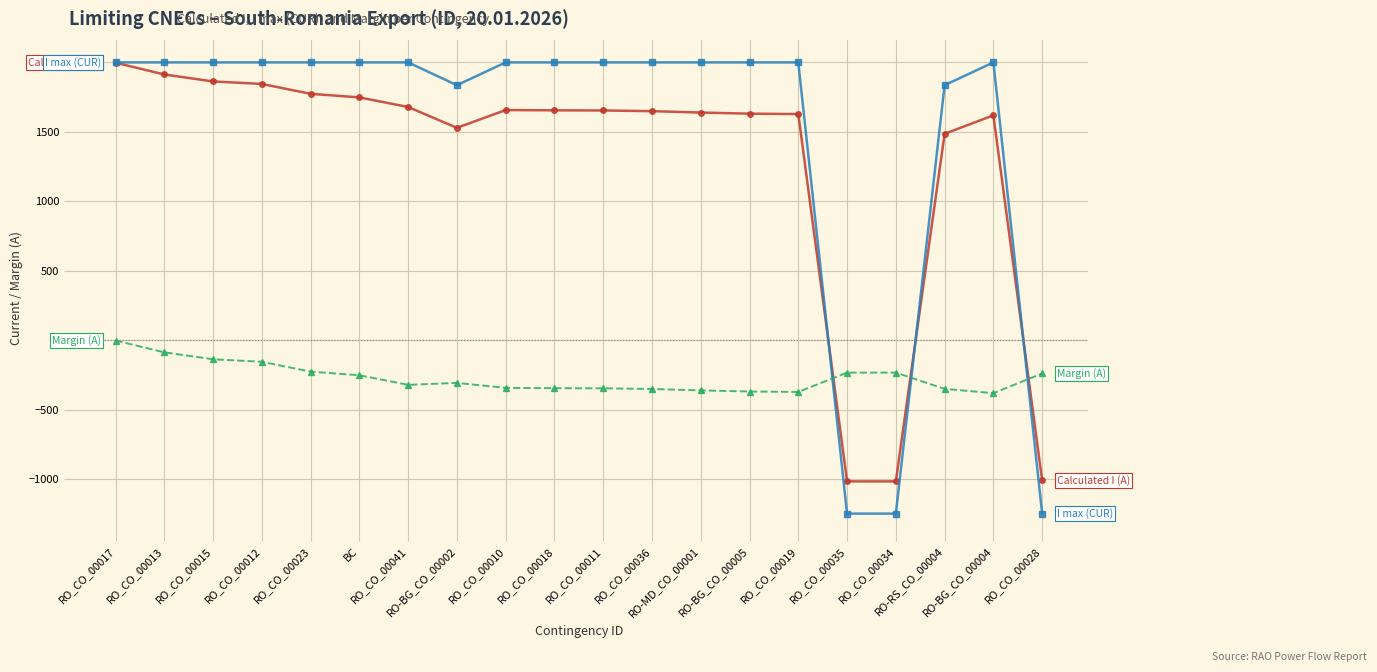

What is the greatest value displayed?

2000